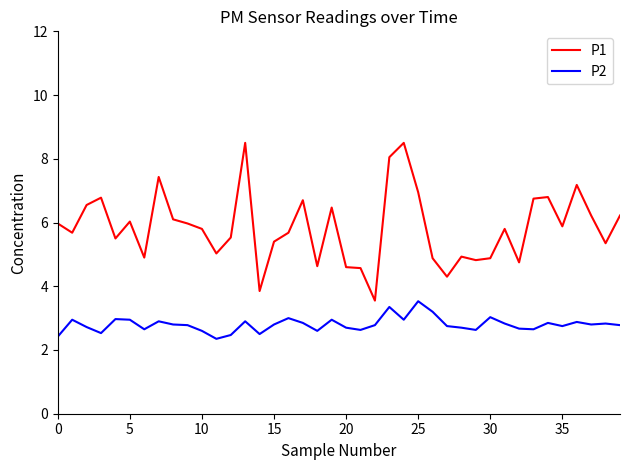

What is the minimum value for P2?

2.4